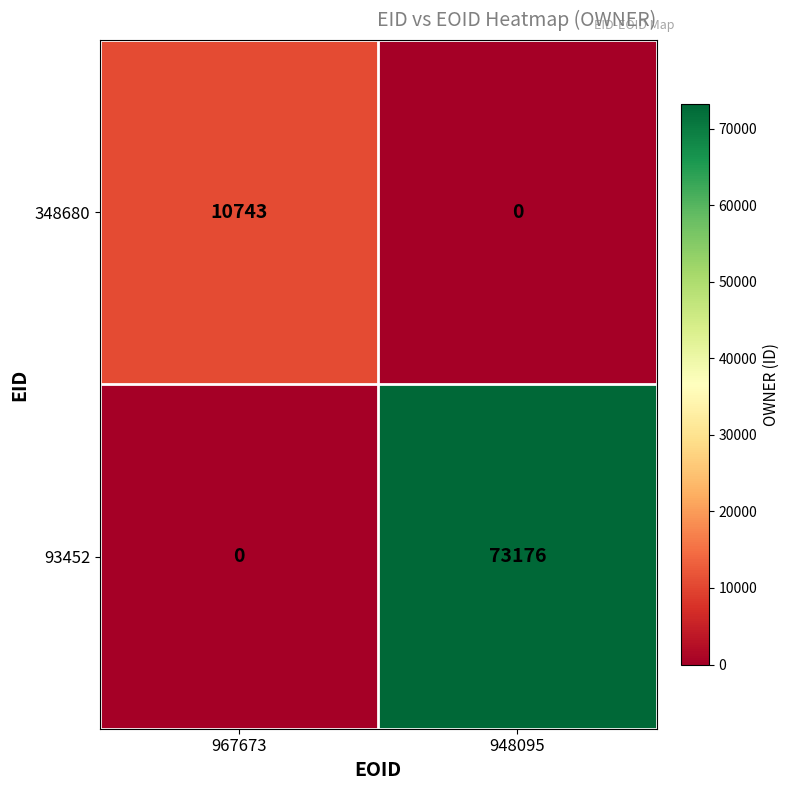

The 93452 series shows 73176 at 948095. True or false?

True